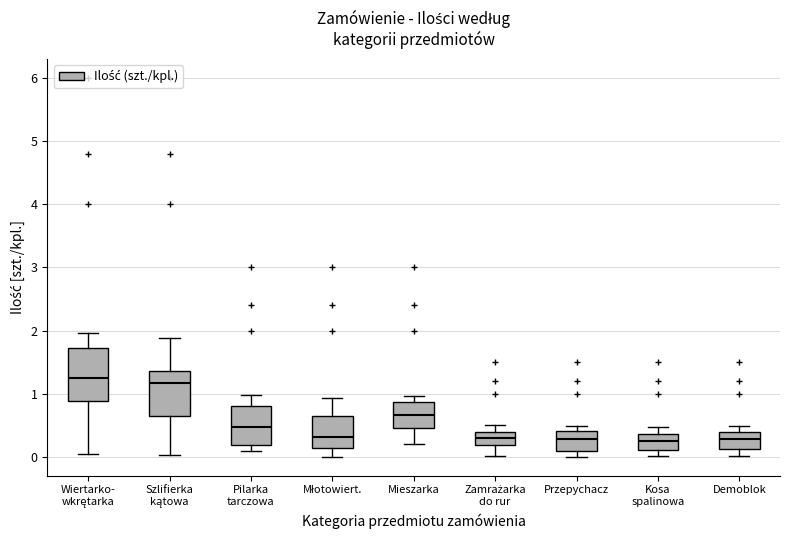

Reading left to right, read every box against the y-axis: the position of its median line, the range the box covers, and the ends of its whiskers. The values are not printed on the chart, so give them approximately, as read against the axis.

Wiertarko- wkrętarka: median 1.2, box 0.9 to 1.7, whiskers 0.0 to 2.0
Szlifierka kątowa: median 1.2, box 0.7 to 1.4, whiskers 0.0 to 1.9
Pilarka tarczowa: median 0.5, box 0.2 to 0.8, whiskers 0.1 to 1.0
Młotowiert.: median 0.3, box 0.1 to 0.7, whiskers 0.0 to 0.9
Mieszarka: median 0.7, box 0.5 to 0.9, whiskers 0.2 to 1.0
Zamrażarka do rur: median 0.3, box 0.2 to 0.4, whiskers 0.0 to 0.5
Przepychacz: median 0.3, box 0.1 to 0.4, whiskers 0.0 to 0.5
Kosa spalinowa: median 0.3, box 0.1 to 0.4, whiskers 0.0 to 0.5
Demoblok: median 0.3, box 0.1 to 0.4, whiskers 0.0 to 0.5